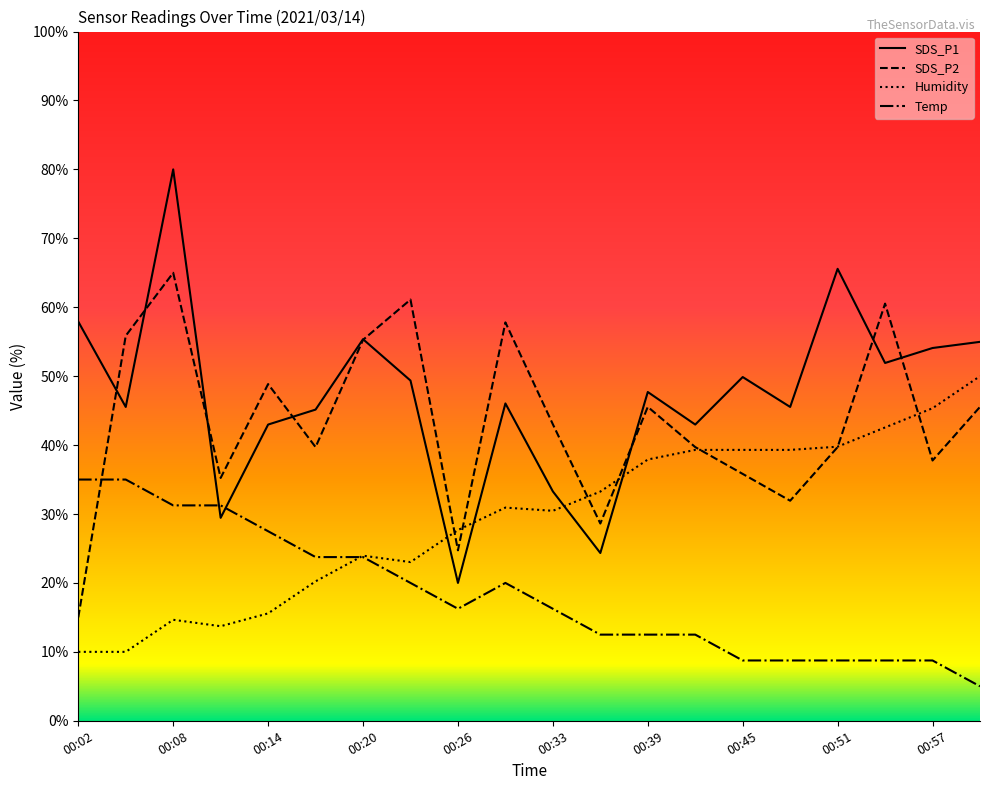

How many intersections are there between SDS_P1 and Humidity?

4